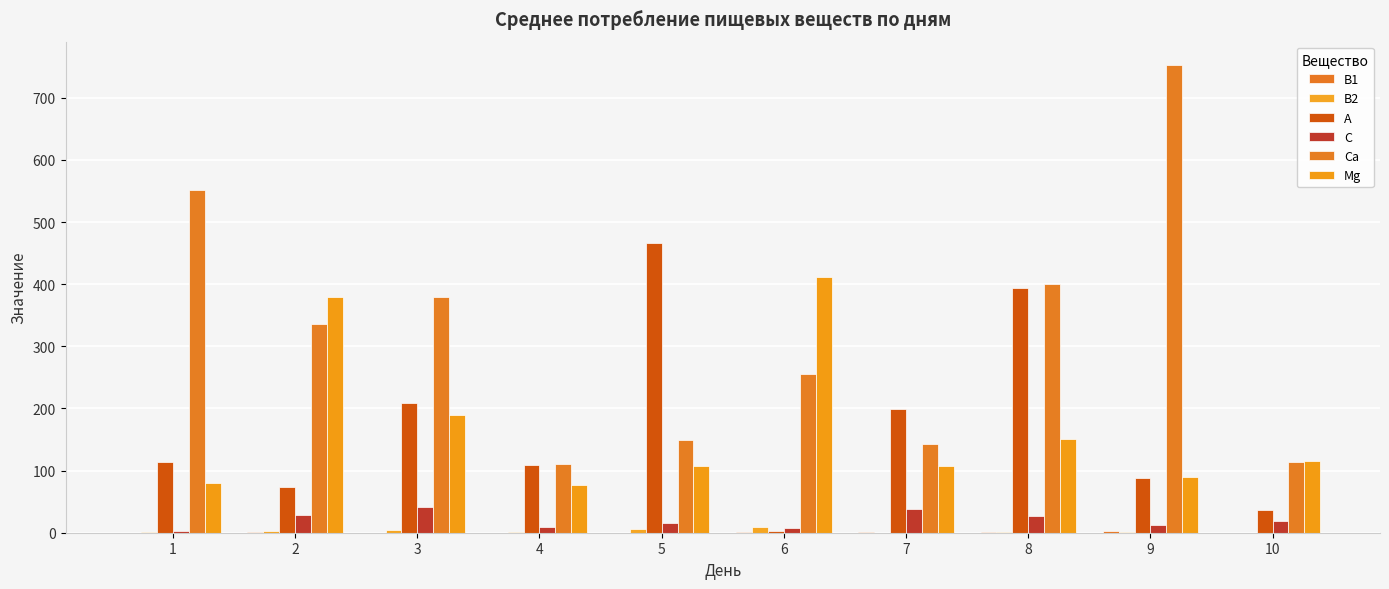

True or false: B1 has a value of 0.4 at 6.

True